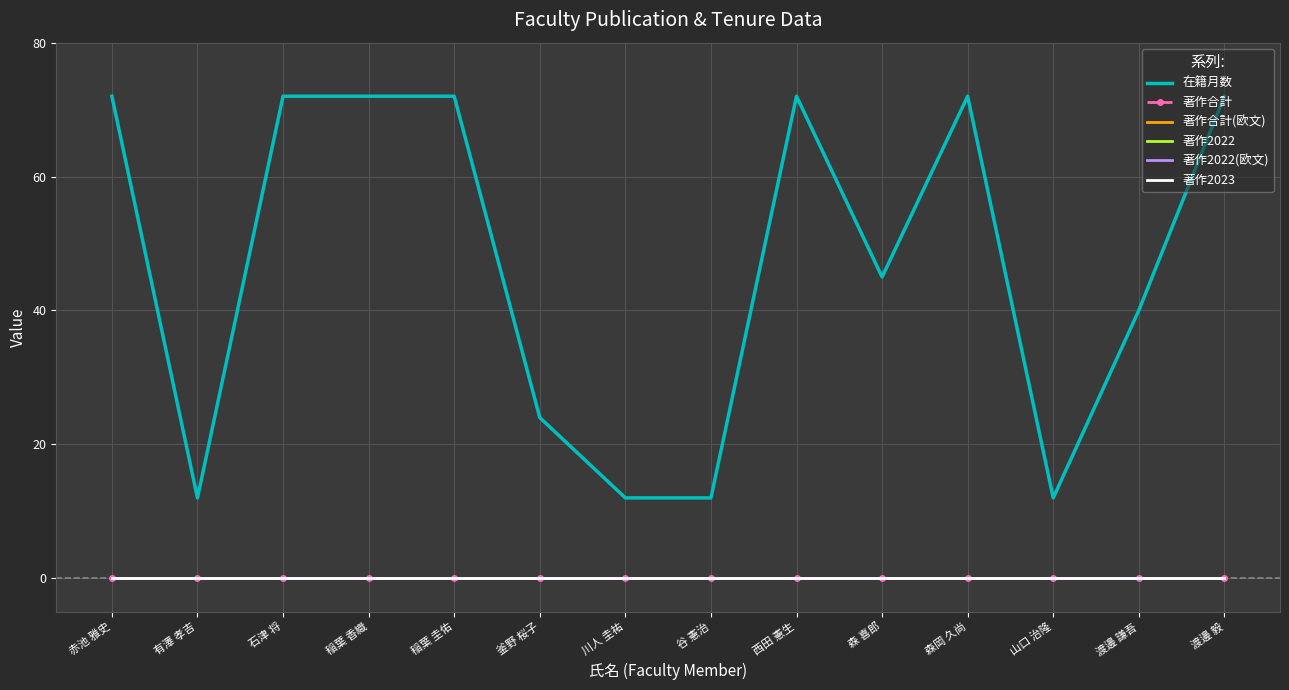

What are all the series names shown in the legend?

在籍月数, 著作合計, 著作合計(欧文), 著作2022, 著作2022(欧文), 著作2023